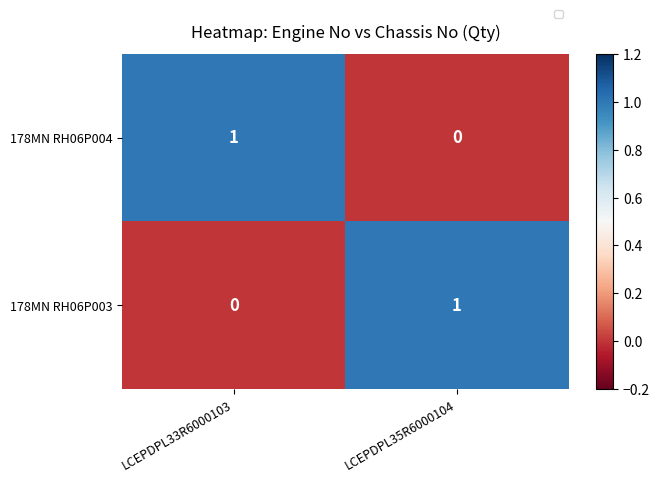

What is the spread (max minus min) of values at LCEPDPL35R6000104?

1